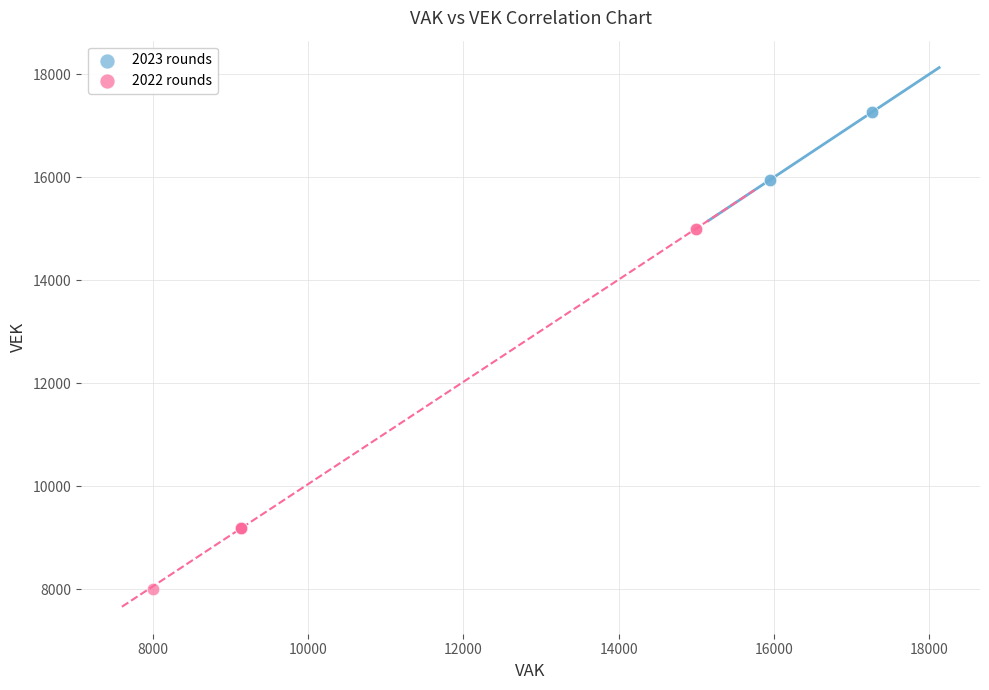

Which series has the widest spread of Y values?

2022 rounds